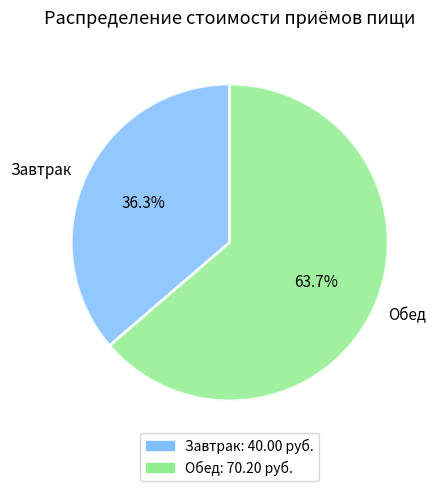

To the nearest percent, what is the average slice percentage?

50%